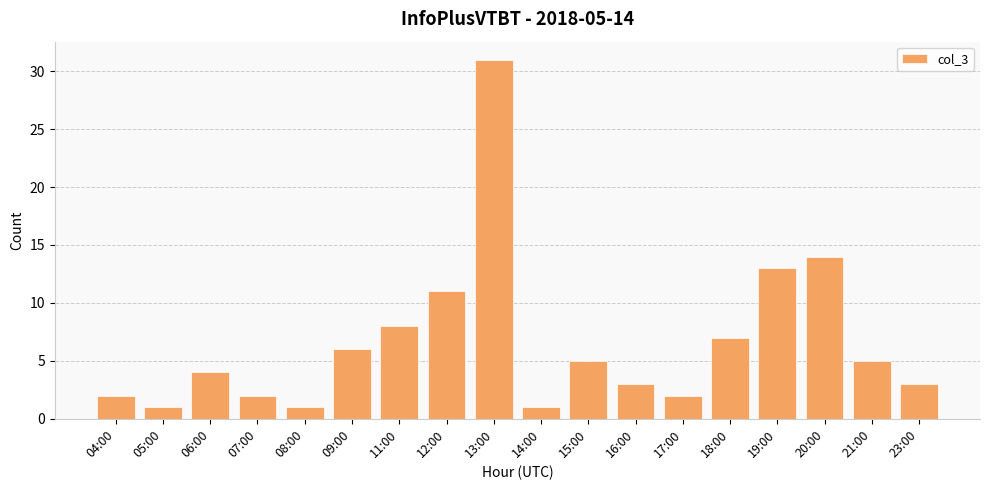

At which category does the chart reach its peak across all series?

13:00